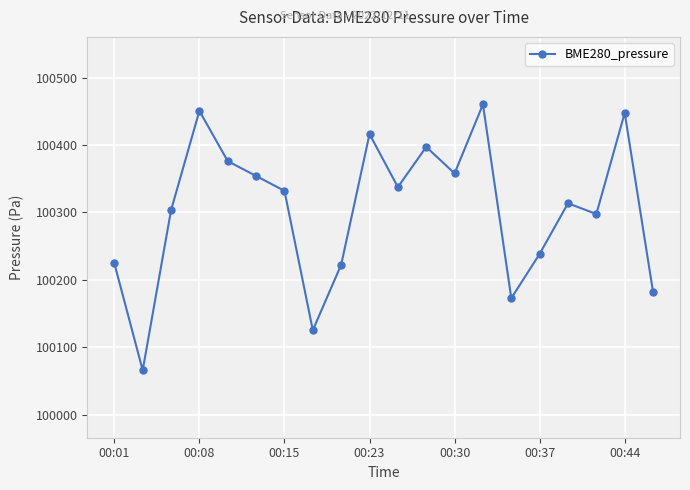

What is the average value?

100303.8